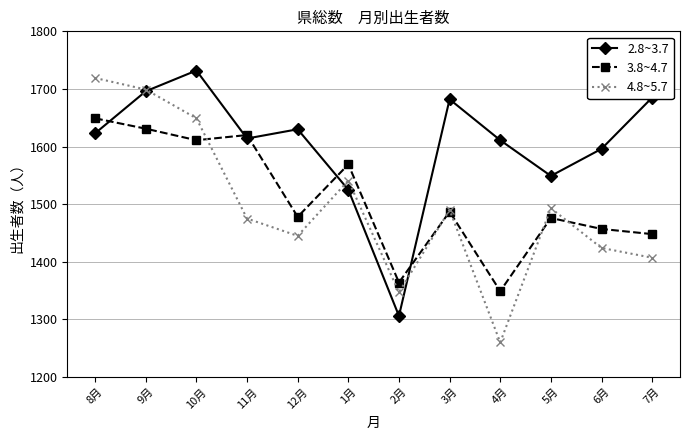

In 2.8~3.7, how many points are higher than both neighbors (excluding endpoints)?

3